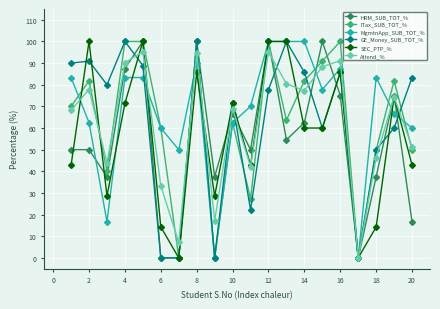

True or false: HRM_SUB_TOT_% has more than 1 interior local peaks.

True